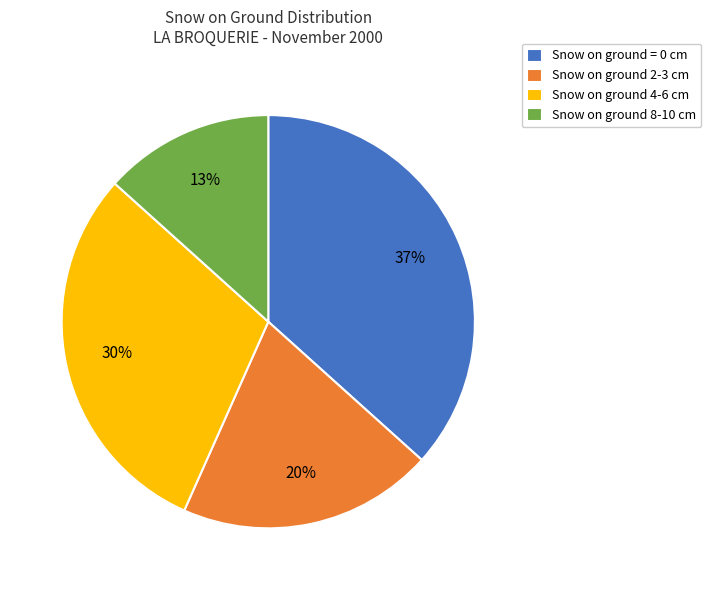

What is the smallest slice in the pie chart?

Snow on ground 8-10 cm